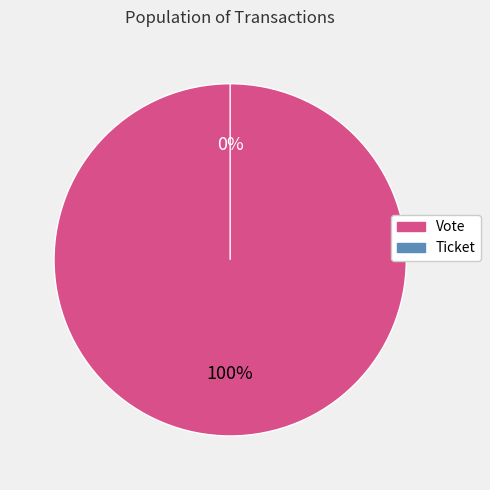

To the nearest percent, what is the average slice percentage?

50%